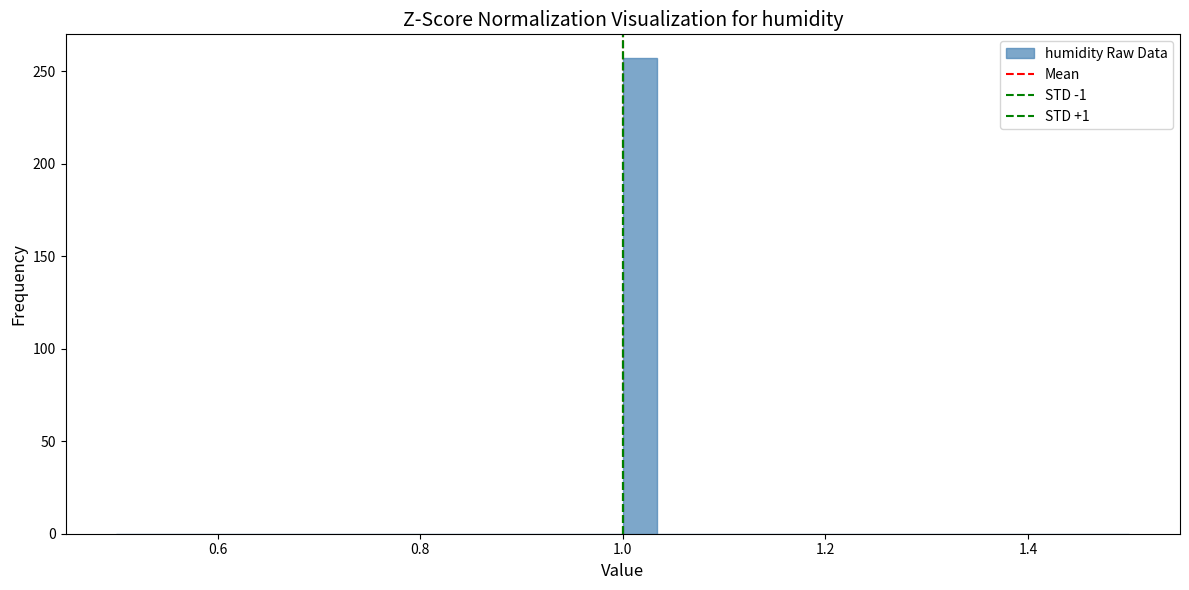

Around what value on the x-axis is the tallest bar? Give the approximate position of its centre, as read against the axis.

1.02